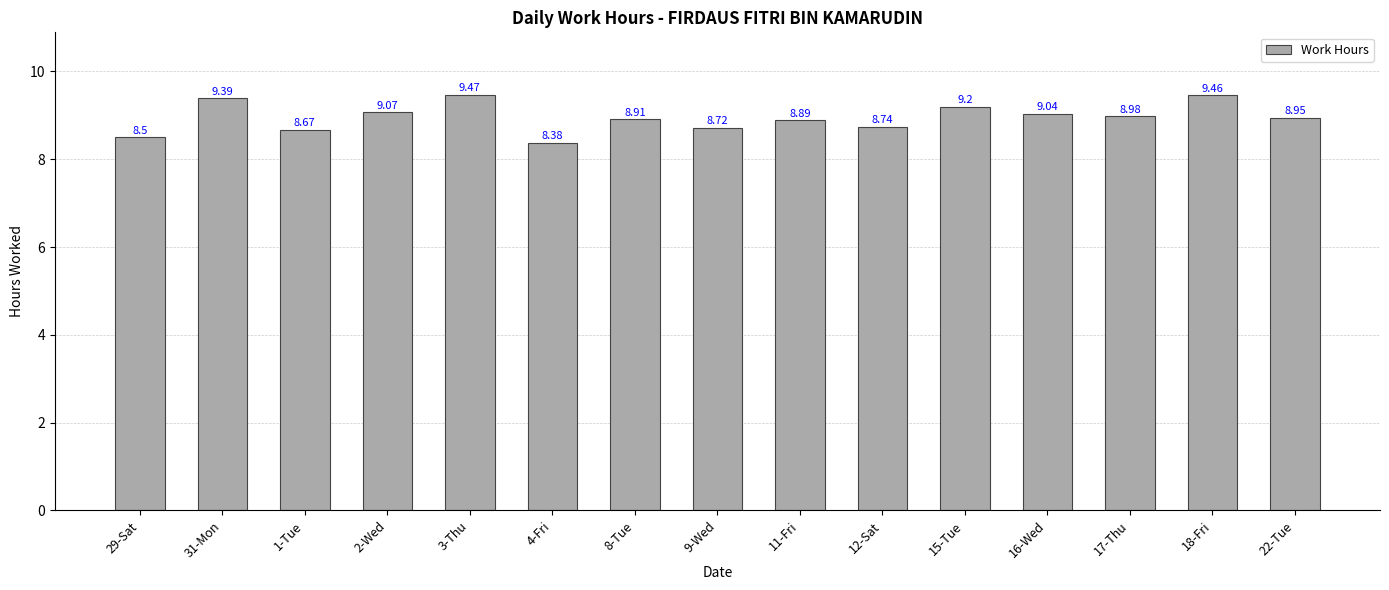

What is the difference between the maximum and second lowest values?

1.0